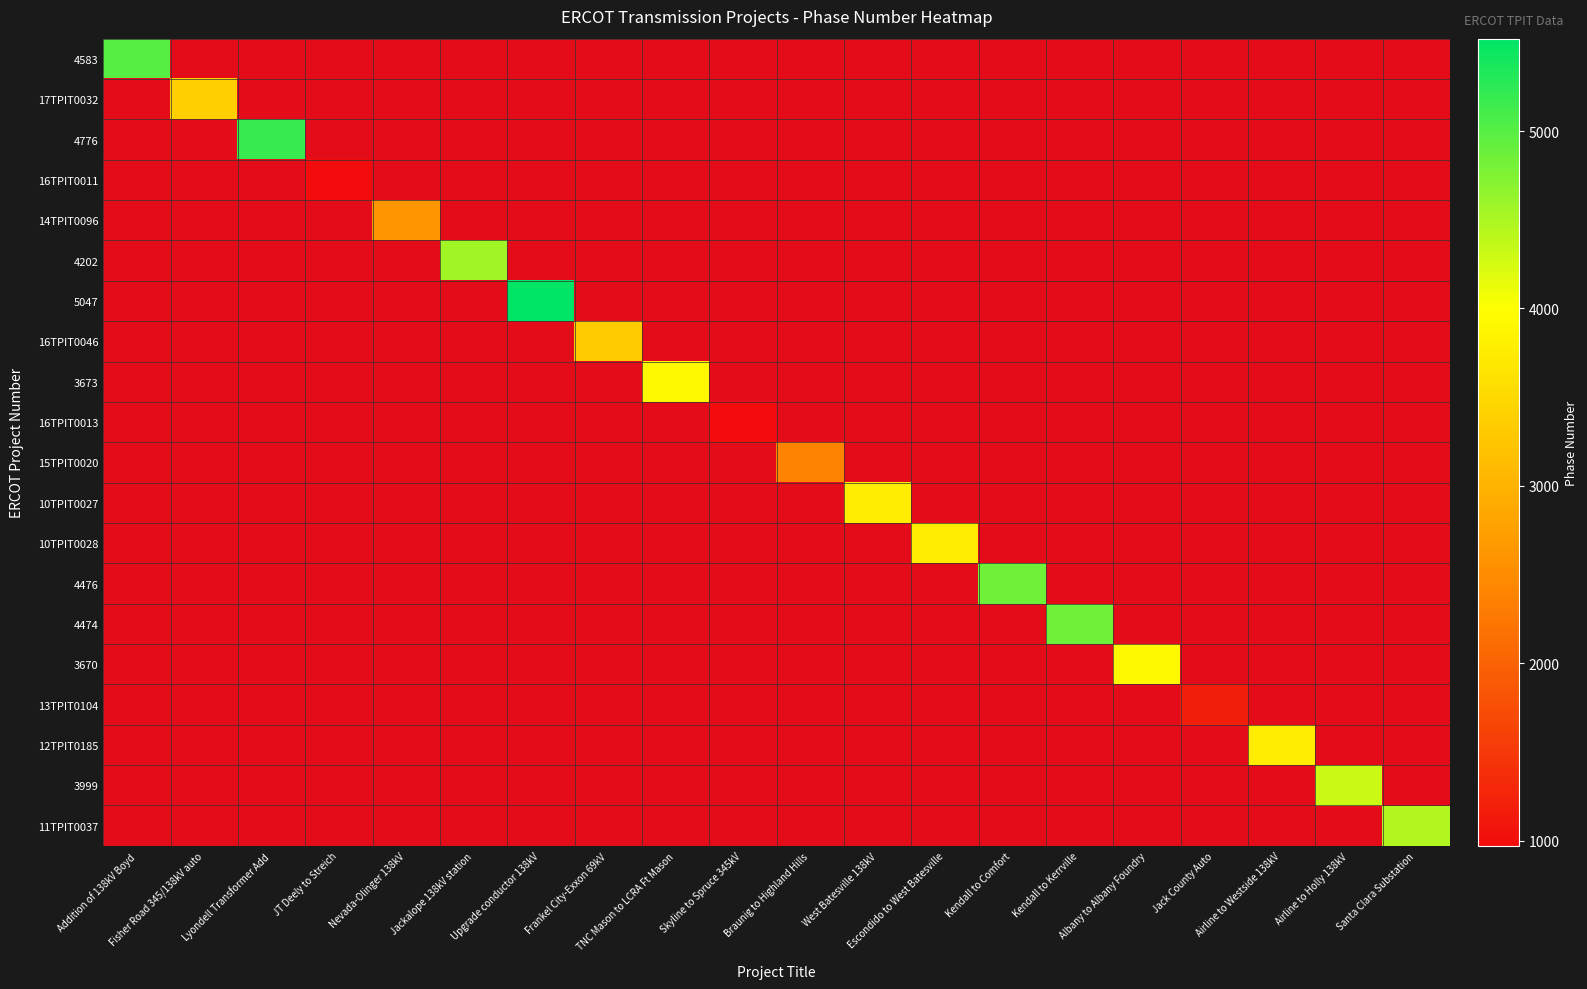

What is the total value across all series at JT Deely to Streich?

977